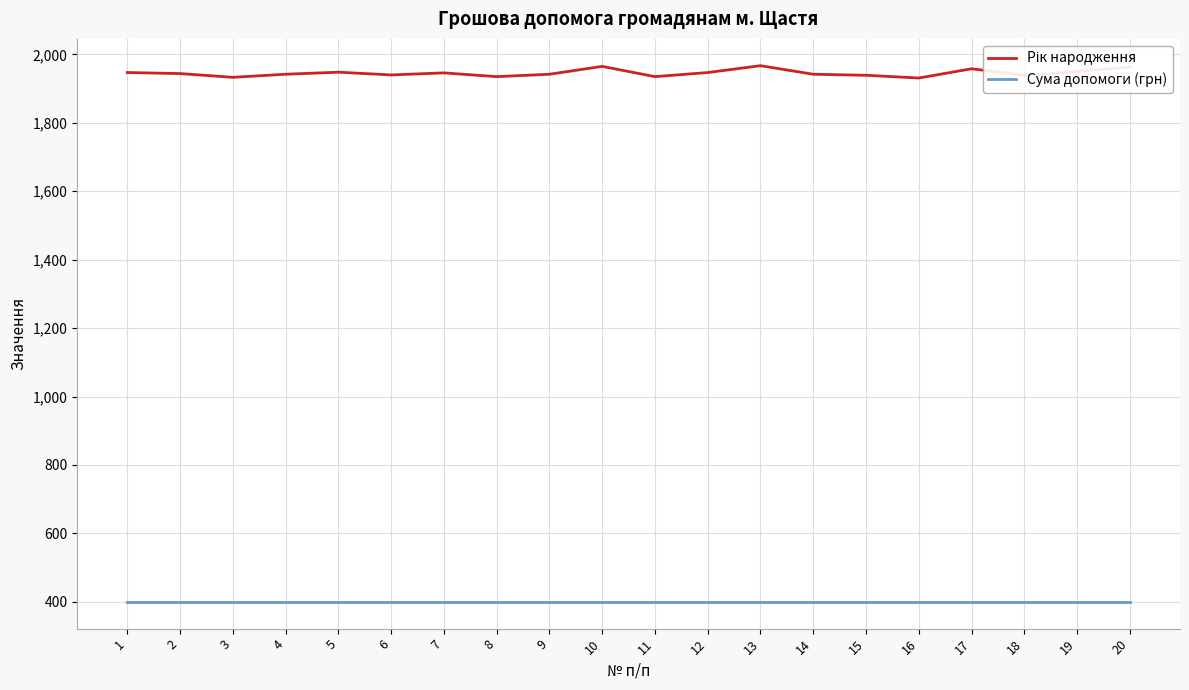

The Сума допомоги (грн) series shows 272 at 3. True or false?

False